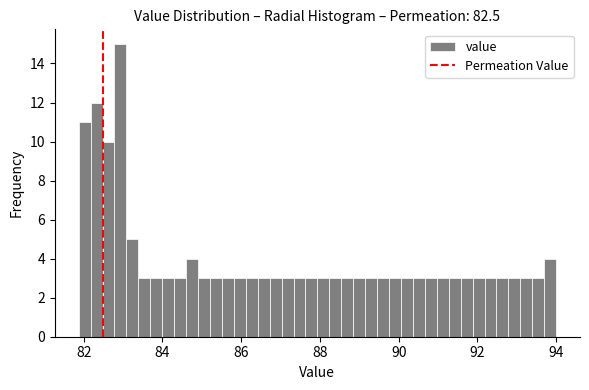

Around what value on the x-axis is the tallest bar? Give the approximate position of its centre, as read against the axis.

83.0